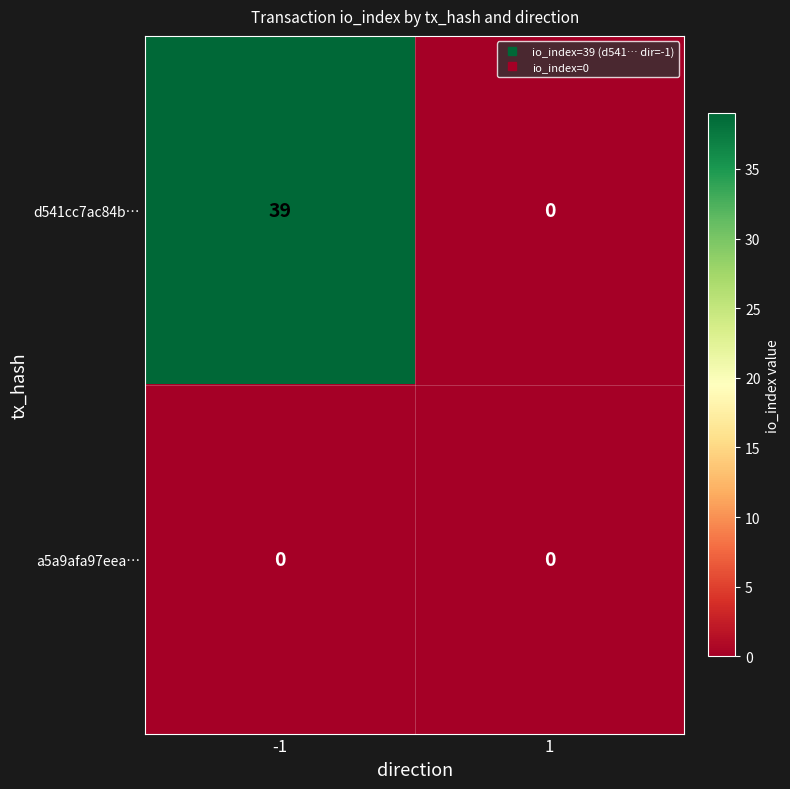

True or false: d541cc7ac84b… has a value of 39 at -1.

True